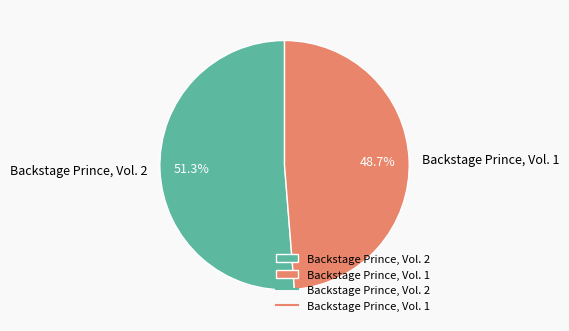

What is the smallest slice in the pie chart?

Backstage Prince, Vol. 1